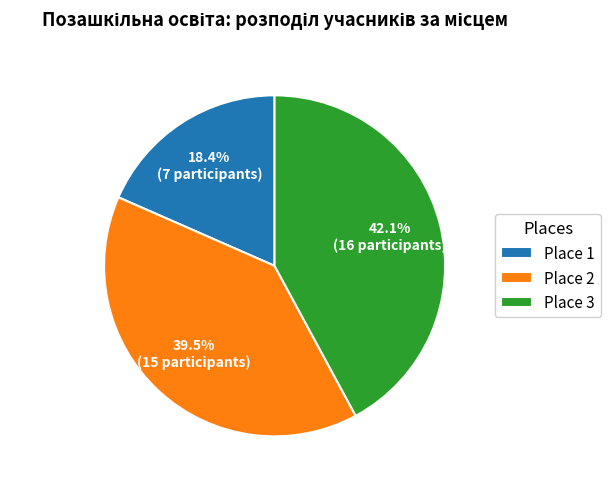

What is the ratio of the value at Place 2 to the value at Place 3?

0.9